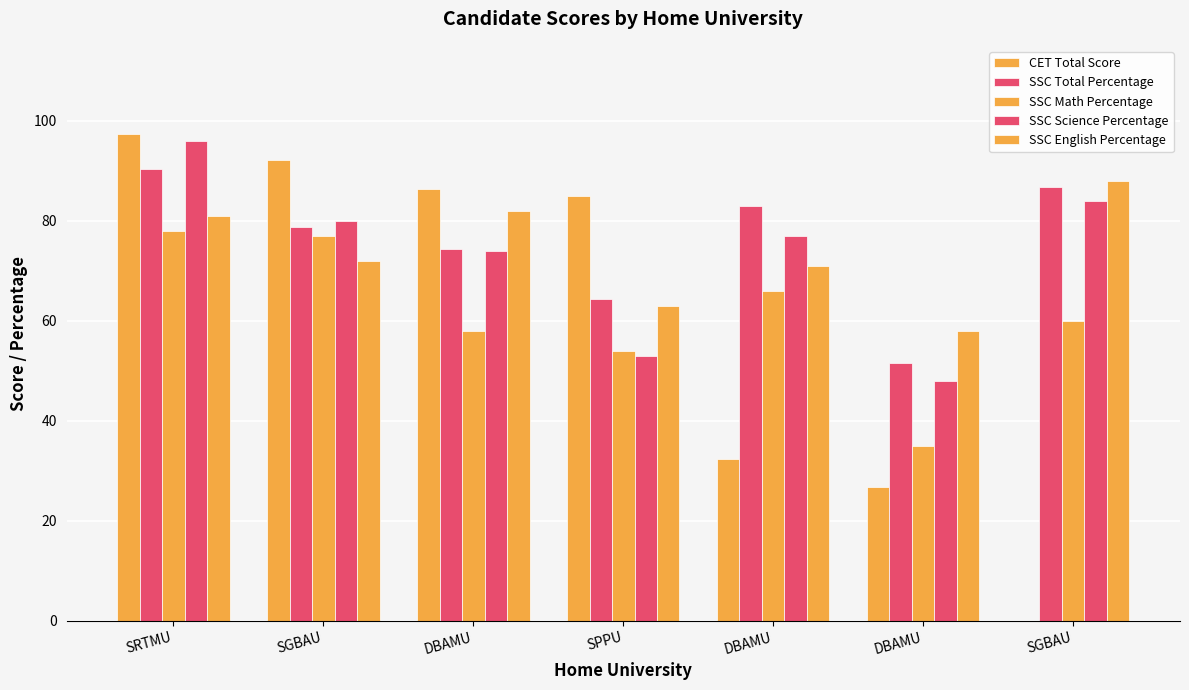

What is the sum of the CET Total Score values at SGBAU and SPPU?

85.0